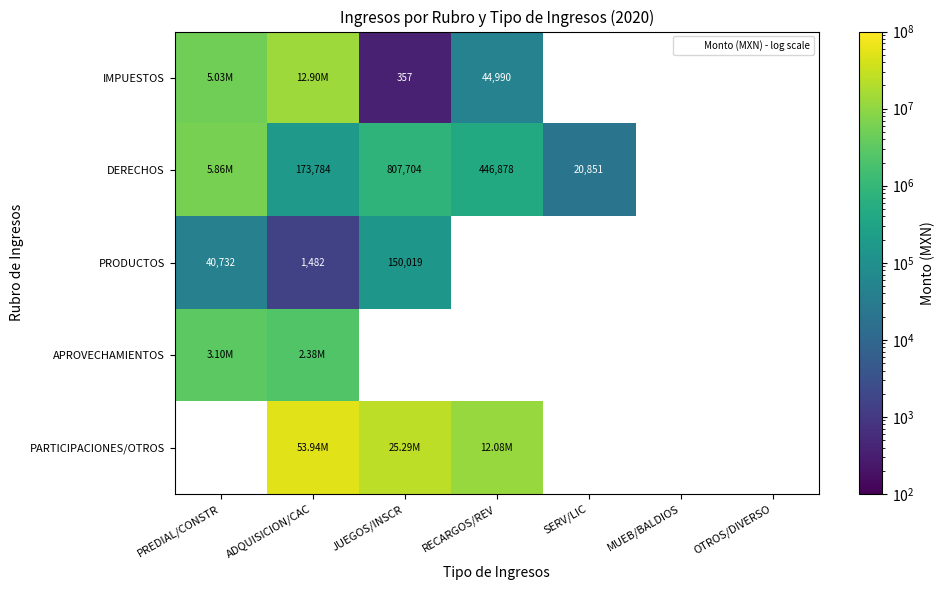

What is the difference between the highest and lowest values at ADQUISICION/CAC?

53943439.1